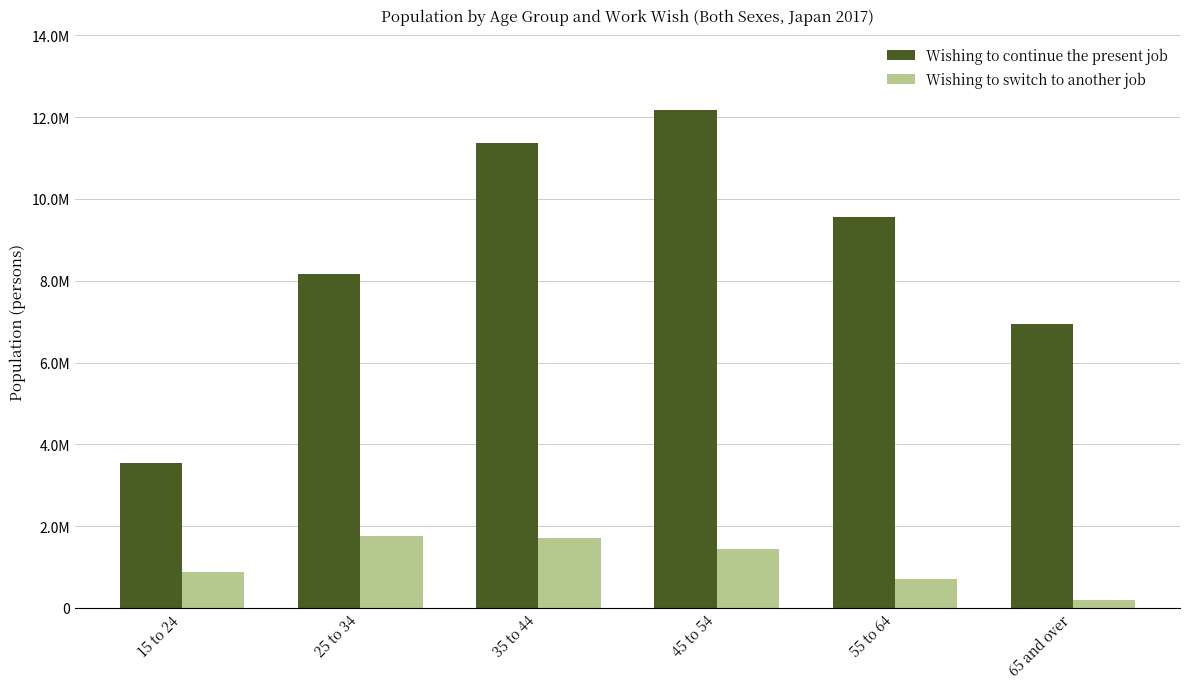

At which label is Wishing to switch to another job closest to 974300?

15 to 24